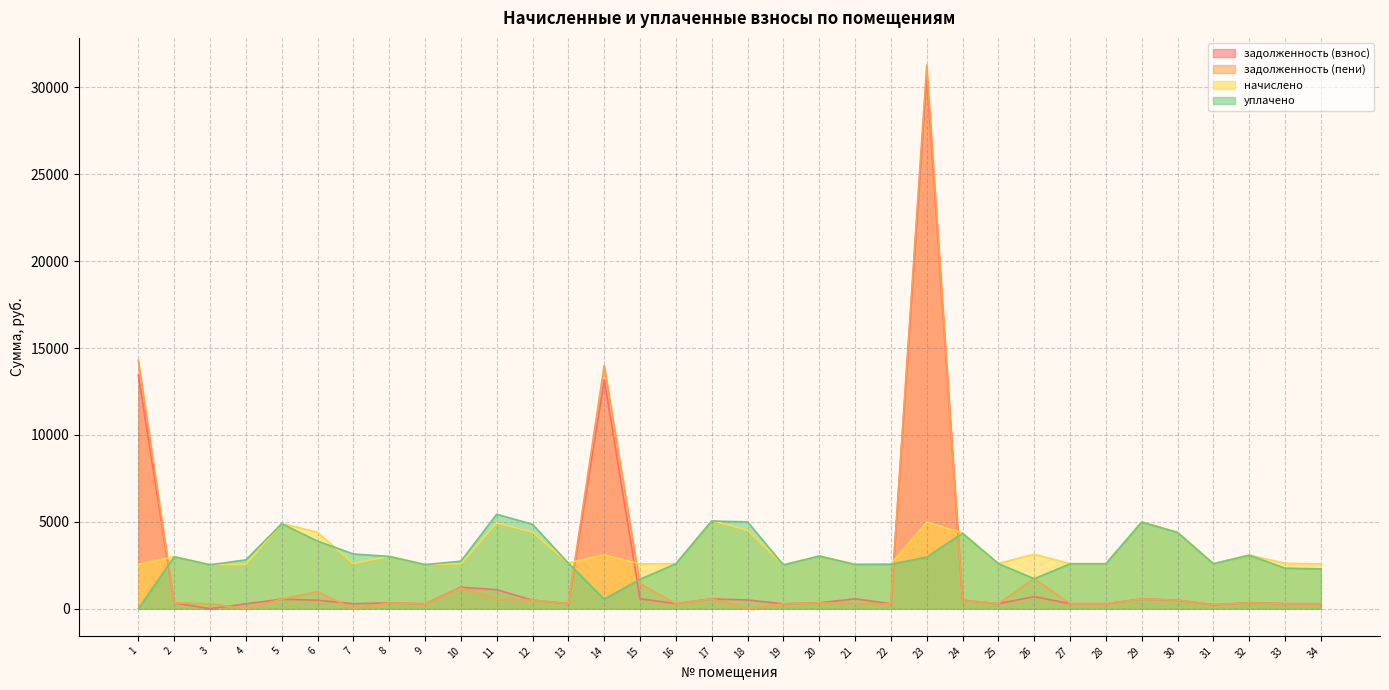

At which category does the chart reach its minimum across all series?

3